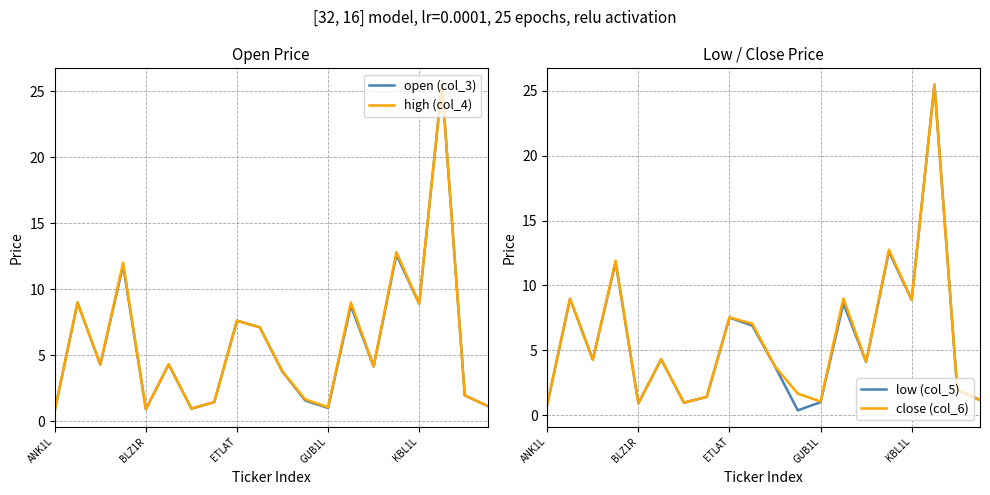

The value of open (col_3) at 9 is 12.6. True or false?

False